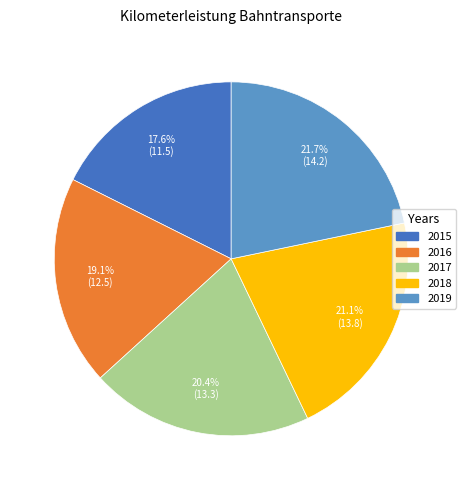

Is there a majority slice in this chart?

No